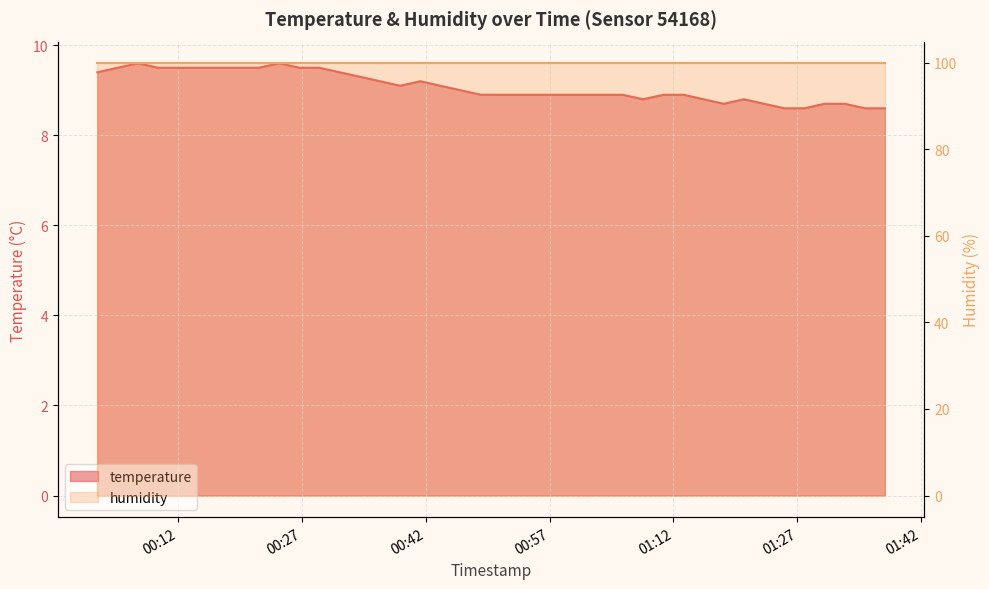

Reading left to right, transcribe all the data shown in this chart.

2023-04-24T00:02:14=9.4	2023-04-24T00:04:41=9.5	2023-04-24T00:07:10=9.6	2023-04-24T00:09:36=9.5	2023-04-24T00:12:02=9.5	2023-04-24T00:14:30=9.5	2023-04-24T00:16:56=9.5	2023-04-24T00:19:21=9.5	2023-04-24T00:21:47=9.5	2023-04-24T00:24:16=9.6	2023-04-24T00:26:42=9.5	2023-04-24T00:29:07=9.5	2023-04-24T00:31:33=9.4	2023-04-24T00:34:02=9.3	2023-04-24T00:36:28=9.2	2023-04-24T00:38:54=9.1	2023-04-24T00:41:21=9.2	2023-04-24T00:43:47=9.1	2023-04-24T00:46:14=9.0	2023-04-24T00:48:40=8.9	2023-04-24T00:51:06=8.9	2023-04-24T00:53:32=8.9	2023-04-24T00:55:58=8.9	2023-04-24T00:58:25=8.9	2023-04-24T01:00:53=8.9	2023-04-24T01:03:25=8.9	2023-04-24T01:05:52=8.9	2023-04-24T01:08:19=8.8	2023-04-24T01:10:47=8.9	2023-04-24T01:13:13=8.9	2023-04-24T01:15:39=8.8	2023-04-24T01:18:05=8.7	2023-04-24T01:20:31=8.8	2023-04-24T01:22:58=8.7	2023-04-24T01:25:25=8.6	2023-04-24T01:27:52=8.6	2023-04-24T01:30:18=8.7	2023-04-24T01:32:44=8.7	2023-04-24T01:35:11=8.6	2023-04-24T01:37:36=8.6